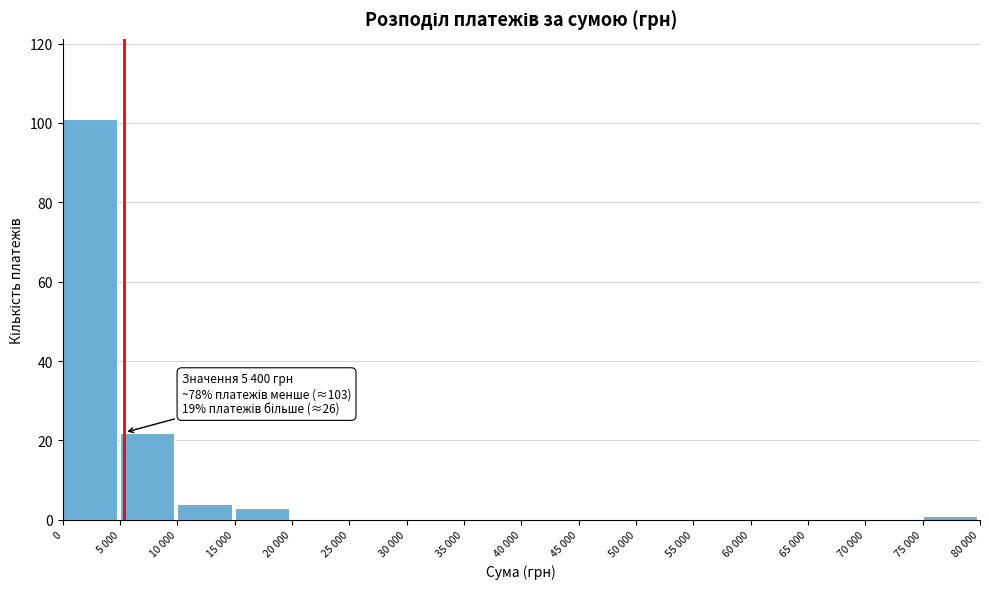

Reading left to right, transcribe all the data shown in this chart.

0=101	5 000=22	10 000=4	15 000=3	20 000=0	25 000=0	30 000=0	35 000=0	40 000=0	45 000=0	50 000=0	55 000=0	60 000=0	65 000=0	70 000=0	75 000=1